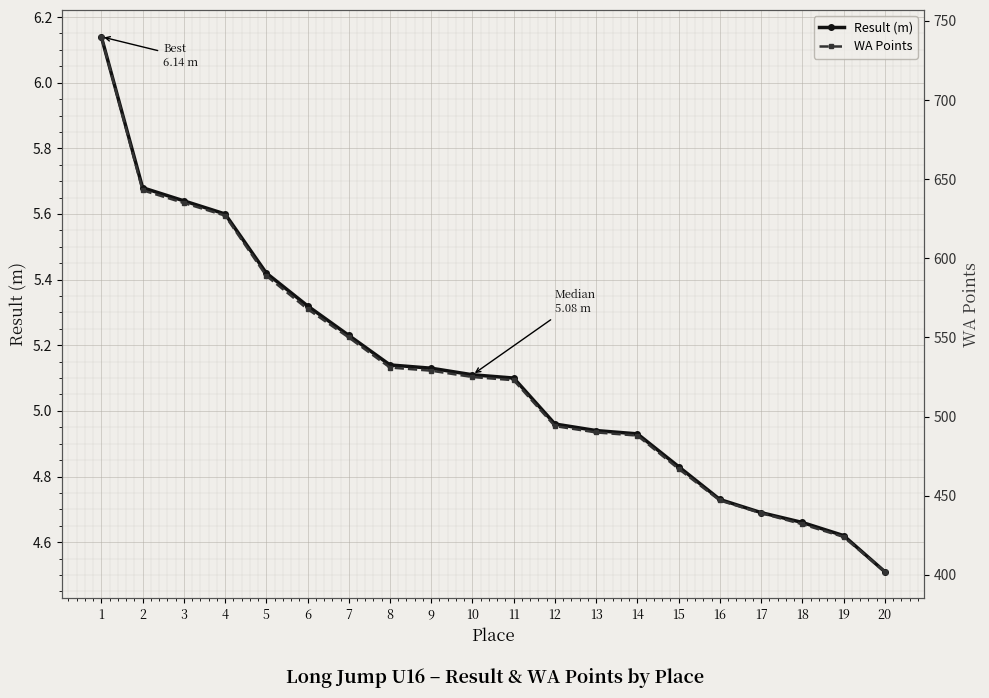

How many lines are shown in the chart?

2